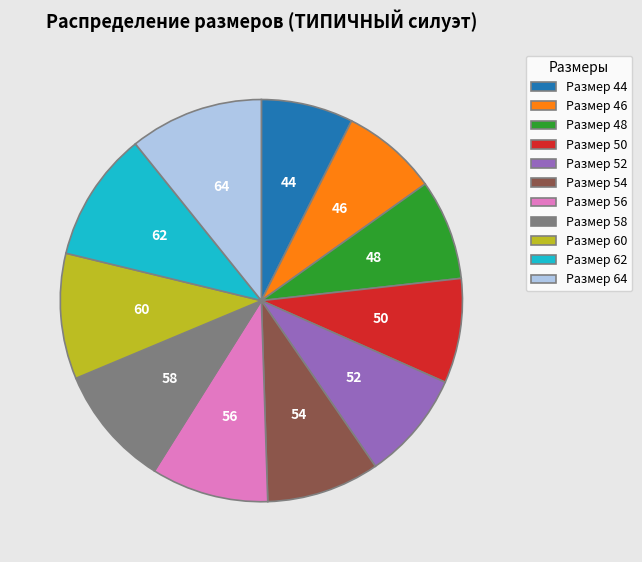

Do Размер 64 and Размер 46 together represent more than half of the pie?

No